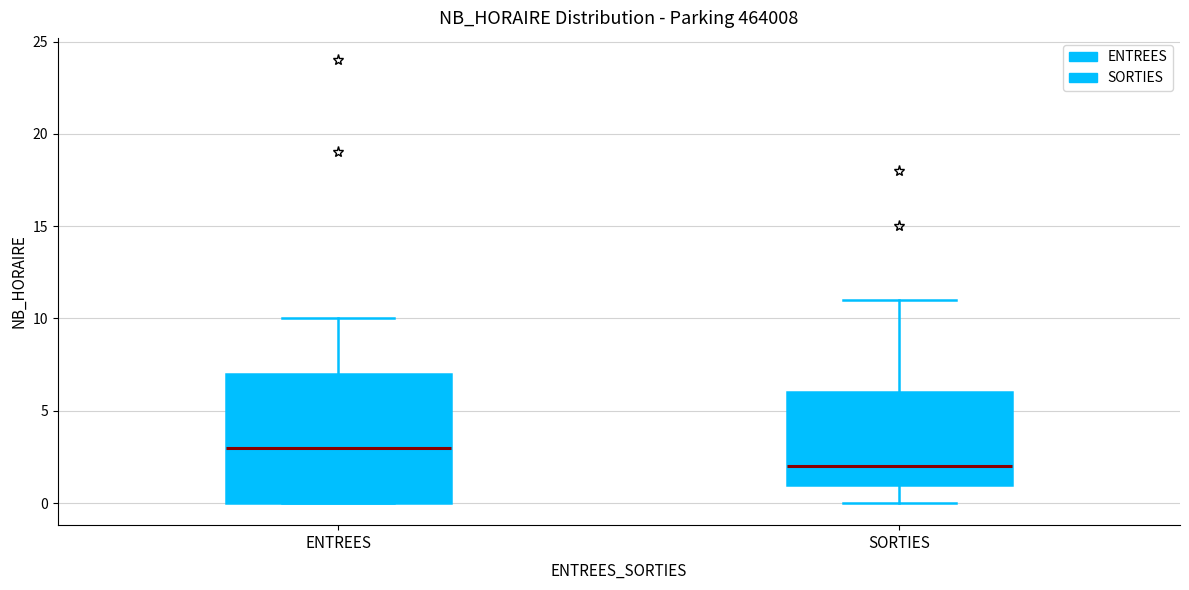

Comparing the boxes themselves (not the whiskers), which one is the tallest?

ENTREES